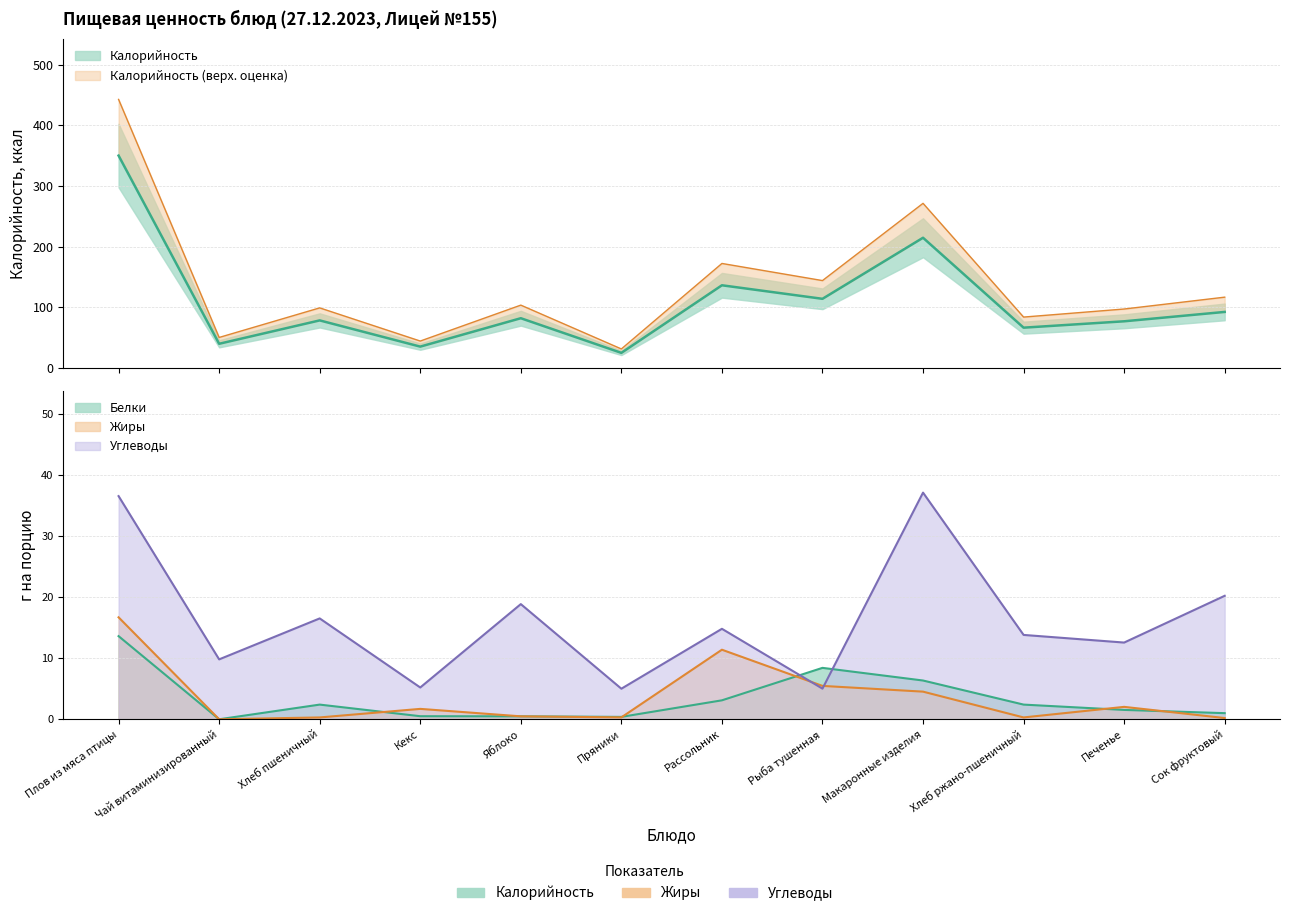

Which category has the highest value in the Белки series?

Плов из мяса птицы